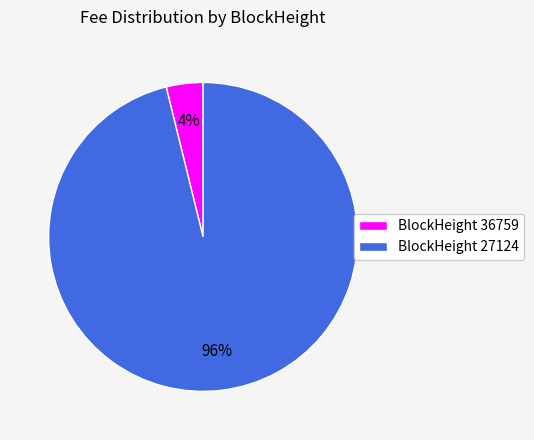

The BlockHeight 36759 slice represents 4% of the pie. True or false?

True